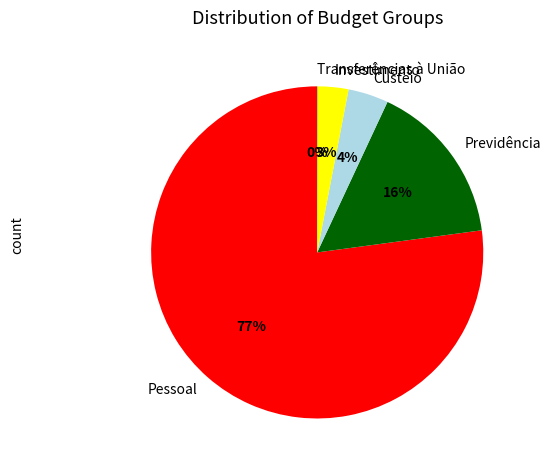

Which category accounts for the majority?

Pessoal